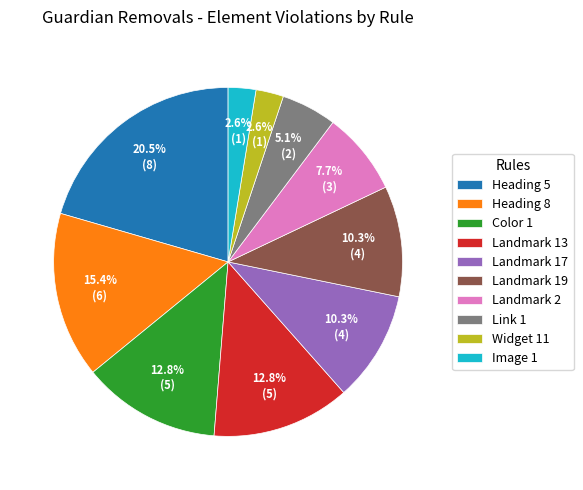

Is there any slice that represents more than half of the pie?

No